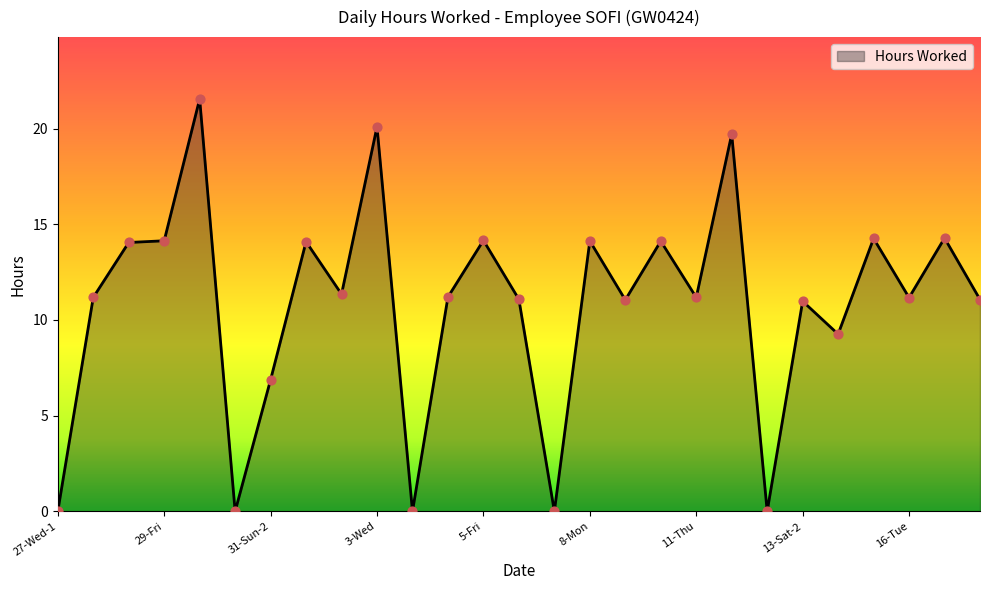

What is the maximum value shown in the chart?

21.6